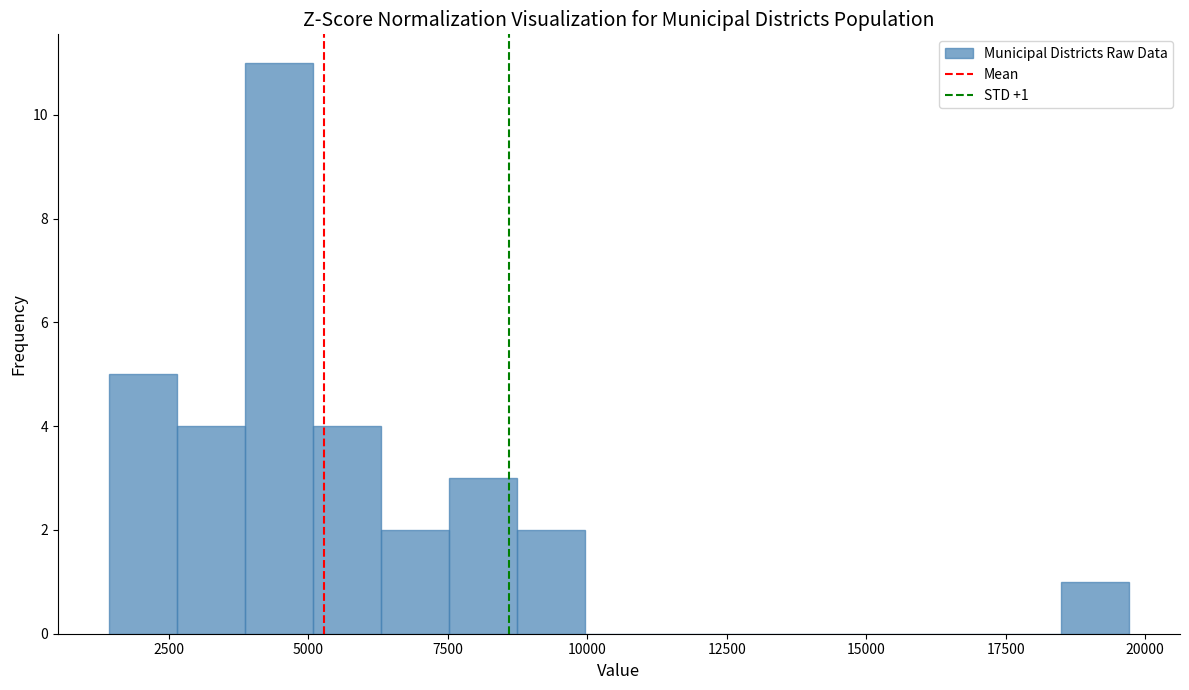

Around what value on the x-axis is the tallest bar? Give the approximate position of its centre, as read against the axis.

4500